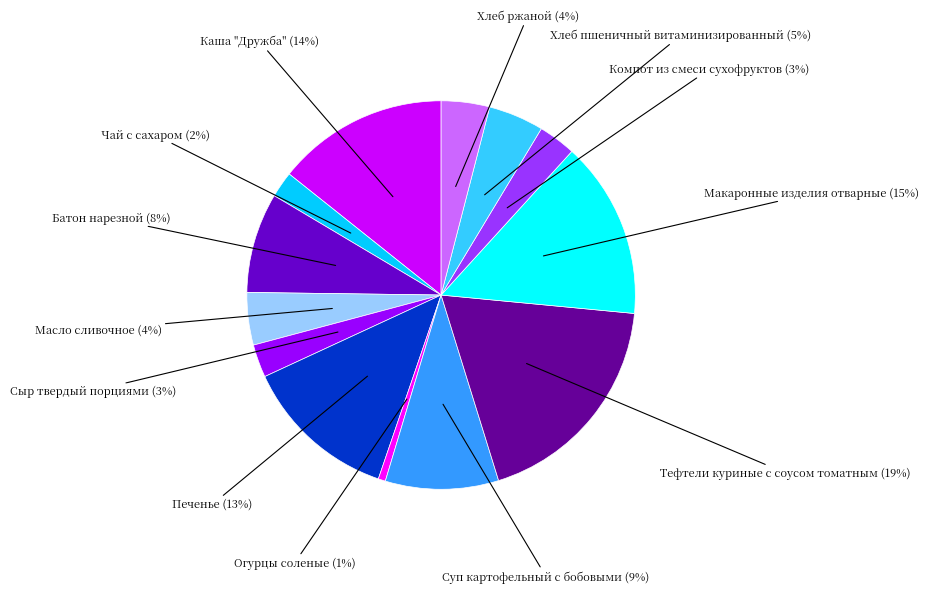

To the nearest percent, what is the difference between the largest and smallest slice percentages?

18%